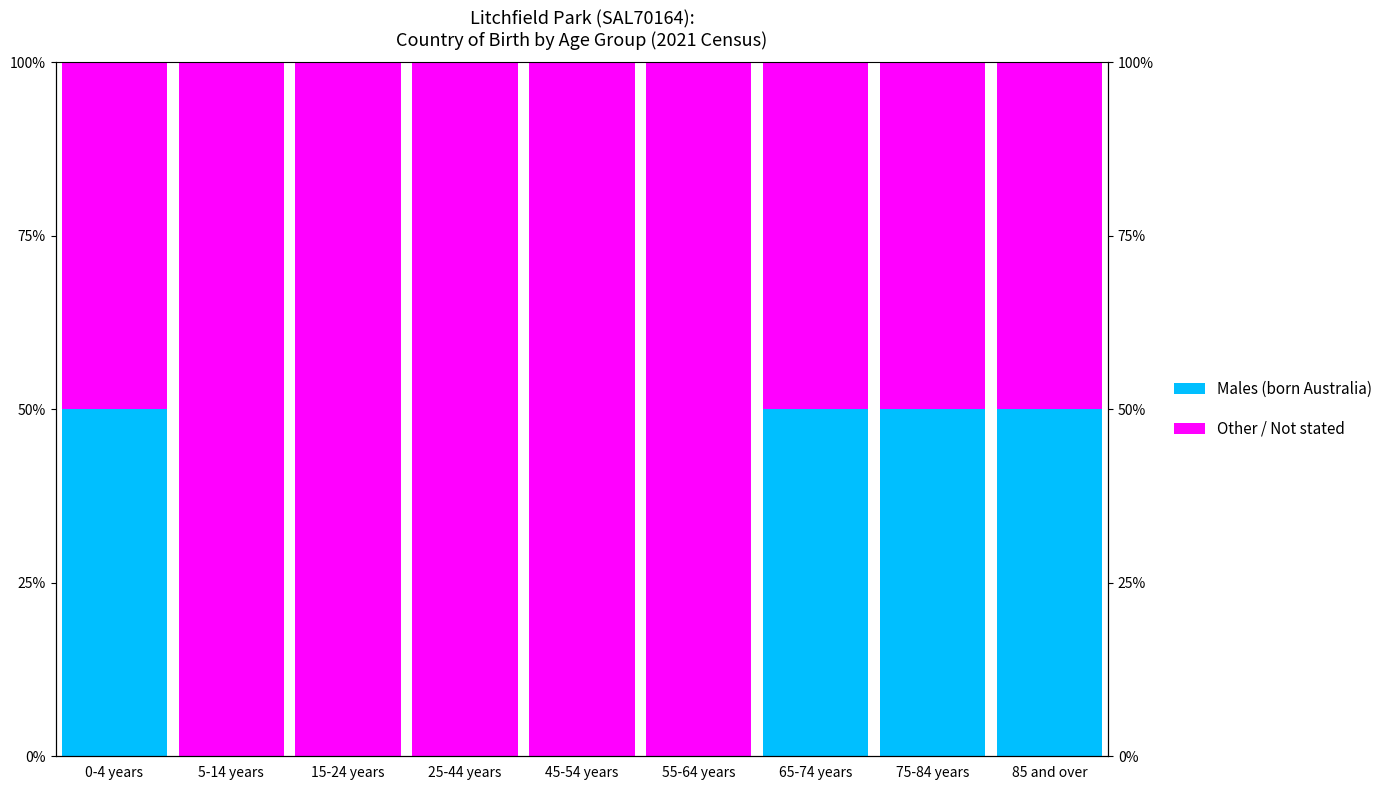

The Other / Not stated series shows 100 at 5-14 years. True or false?

True